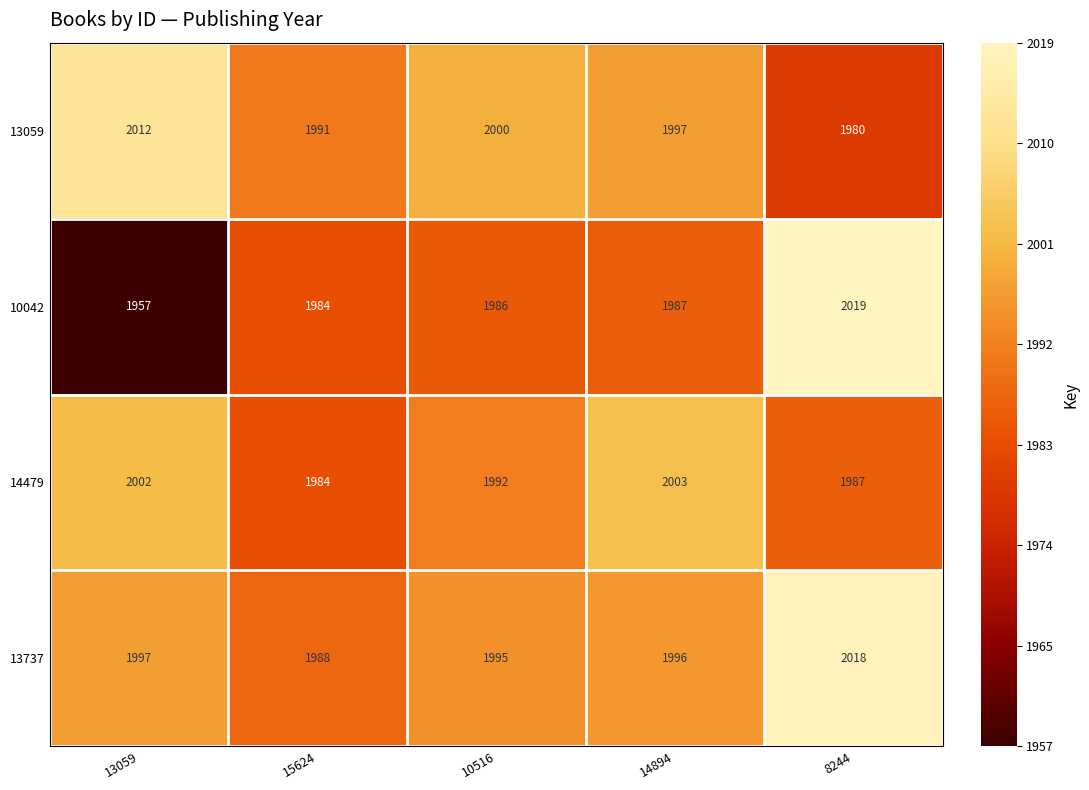

At how many categories does at least one series exceed 2016?

1